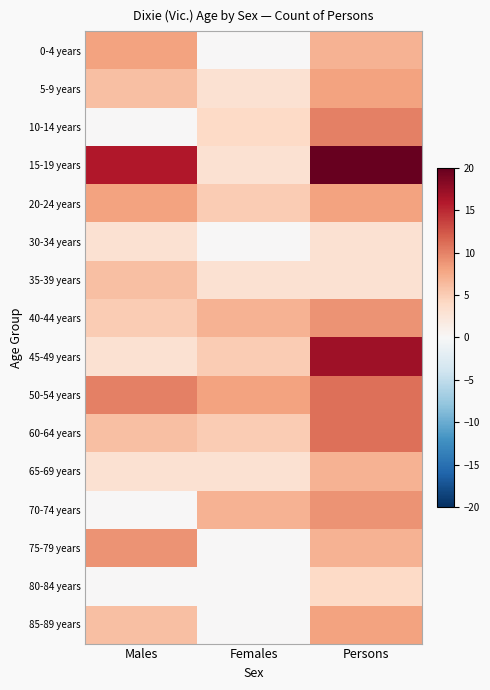

At Females, list the series in order from smallest to largest.

0-4 years, 30-34 years, 75-79 years, 80-84 years, 85-89 years, 5-9 years, 15-19 years, 35-39 years, 65-69 years, 10-14 years, 20-24 years, 45-49 years, 60-64 years, 40-44 years, 70-74 years, 50-54 years